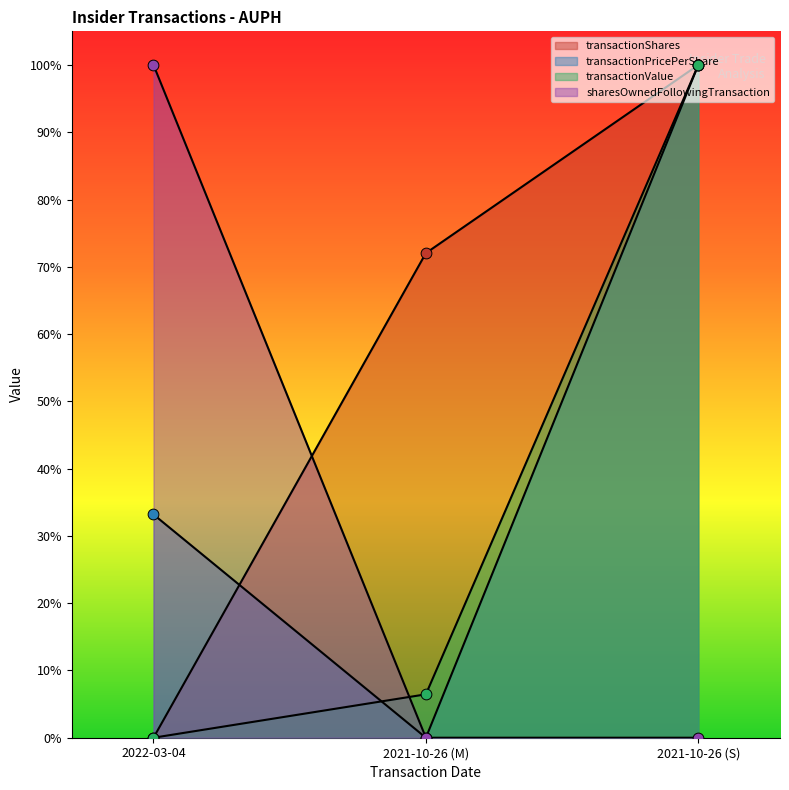

What is the total value across all series at 2021-10-26 (S)?

3.0